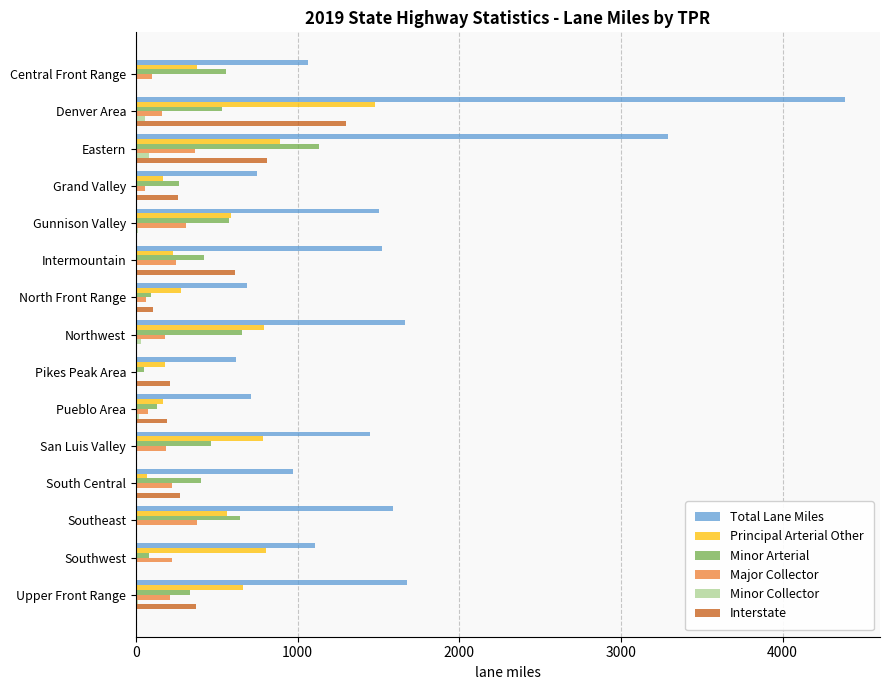

What is the sum of all Total Lane Miles values?

22995.9